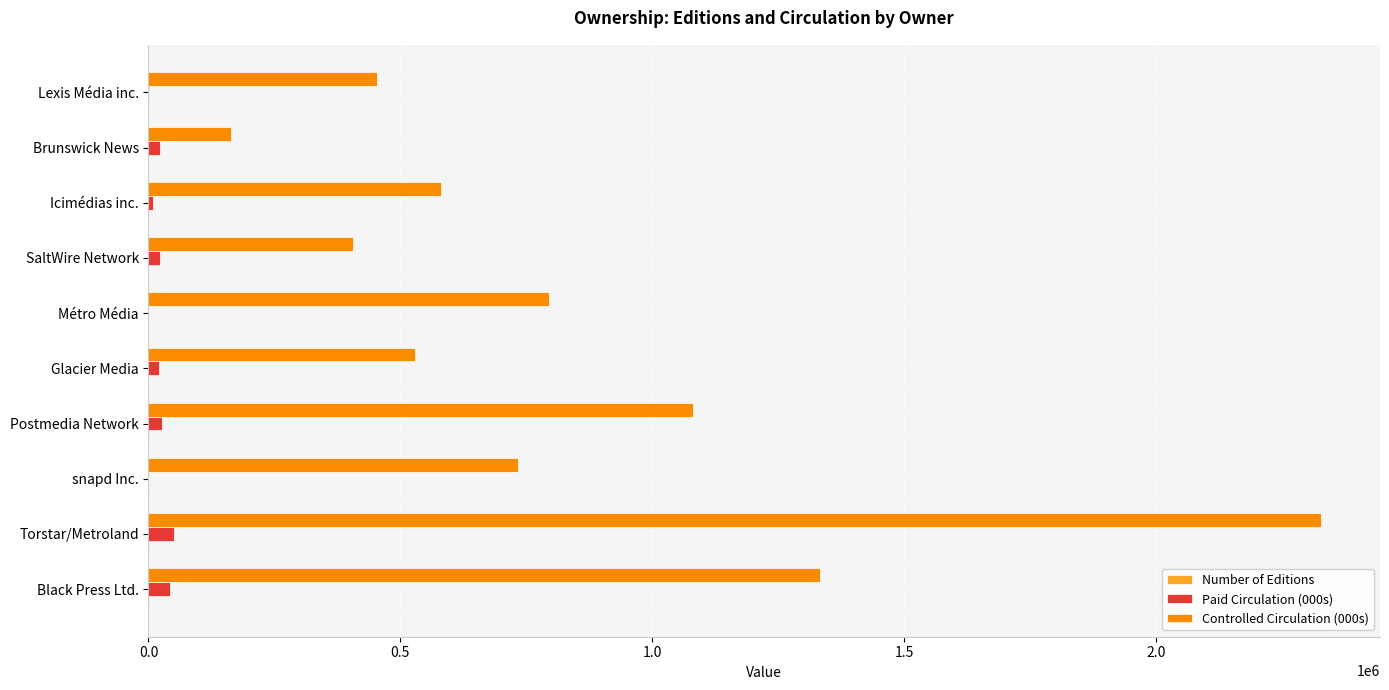

True or false: Controlled Circulation (000s) has a value of 406450 at SaltWire Network.

True